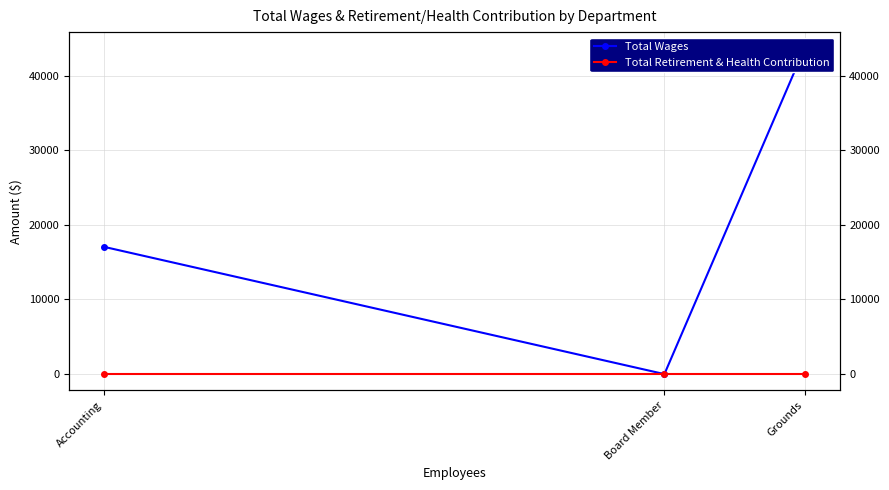

What is the total value across all series at Grounds?

43656